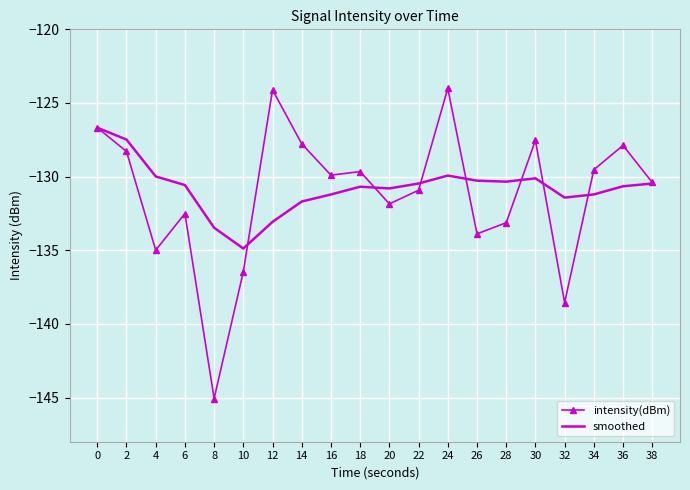

The intensity(dBm) series shows -129.7 at 18. True or false?

True